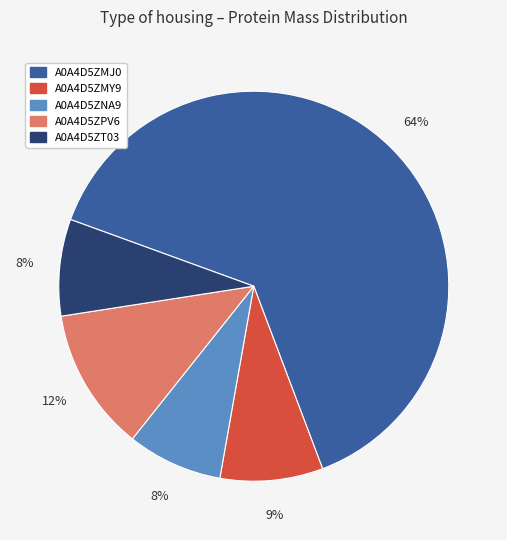

The A0A4D5ZMJ0 slice represents 64% of the pie. True or false?

True